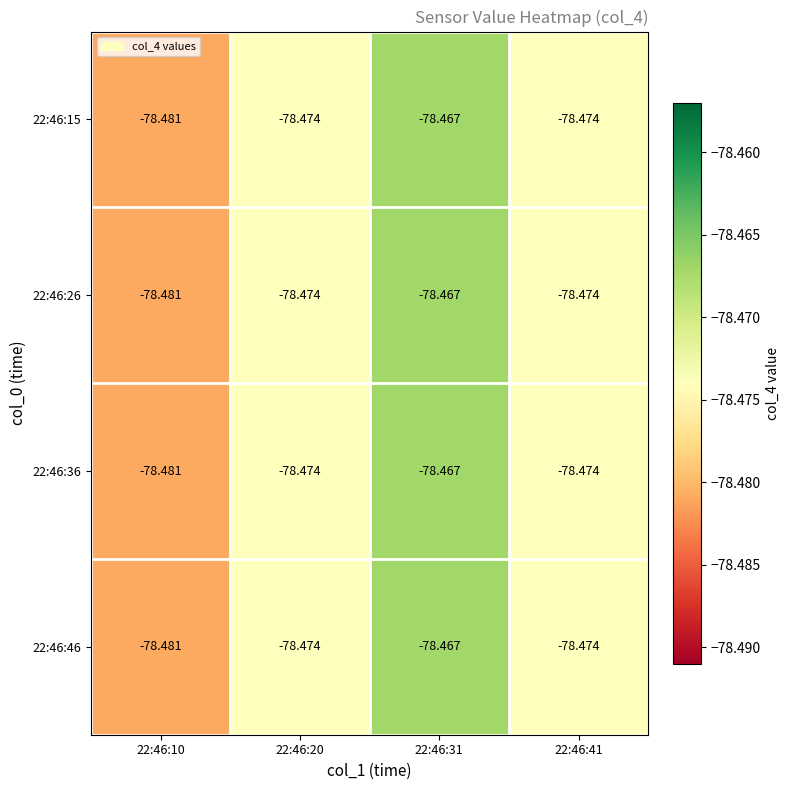

Is the value of 22:46:46 at 22:46:20 greater than the value of 22:46:26 at 22:46:31?

No